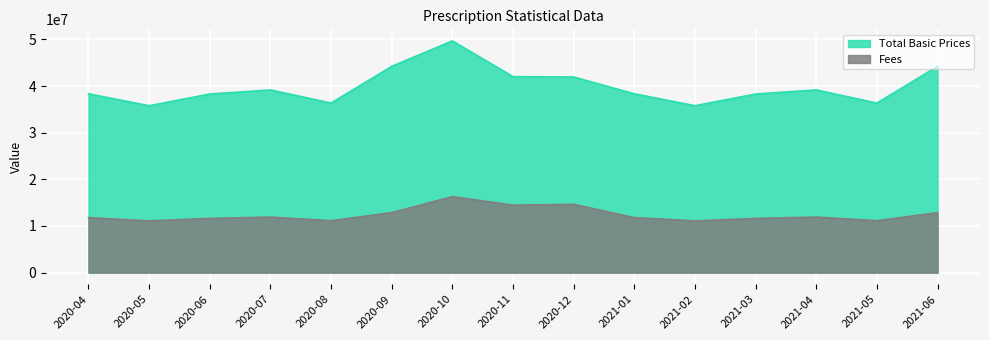

List the series in order of their peak value, lowest first.

Fees, Total Basic Prices